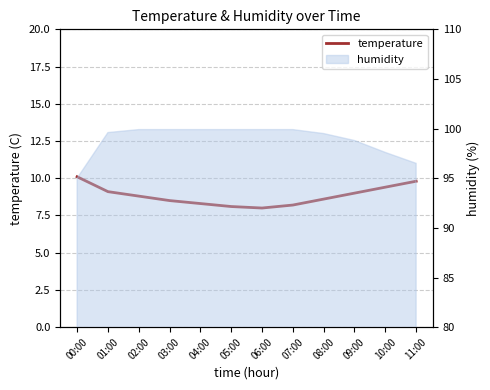

Reading left to right, extract all data points from this chart.

00:00=10.1	01:00=9.1	02:00=8.8	03:00=8.5	04:00=8.3	05:00=8.1	06:00=8.0	07:00=8.2	08:00=8.6	09:00=9.0	10:00=9.4	11:00=9.8